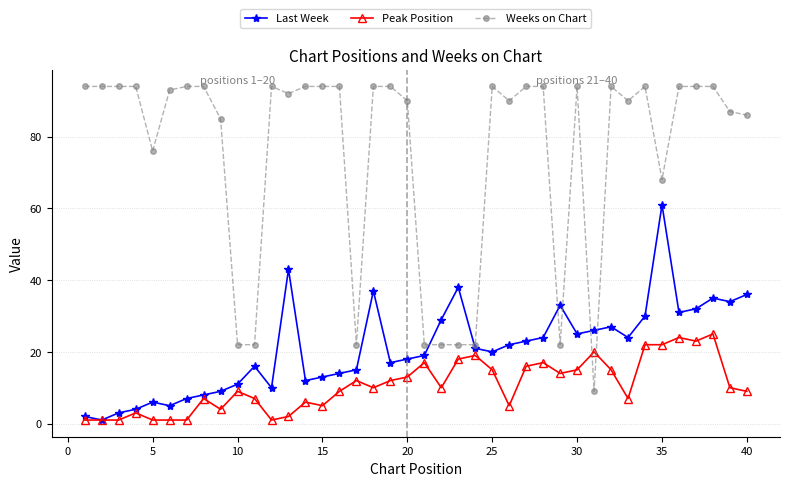

Which series has the widest spread of values?

Weeks on Chart